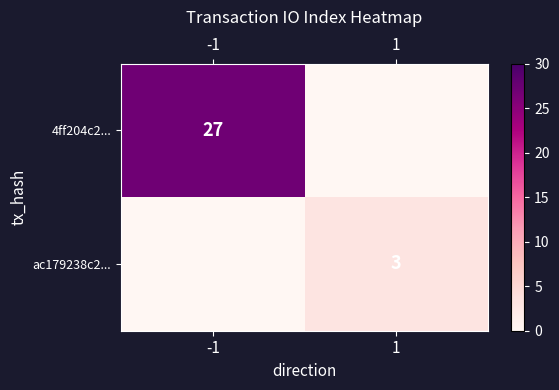

Is the value of 4ff204c2... at -1 greater than the value of ac179238c2... at 1?

Yes